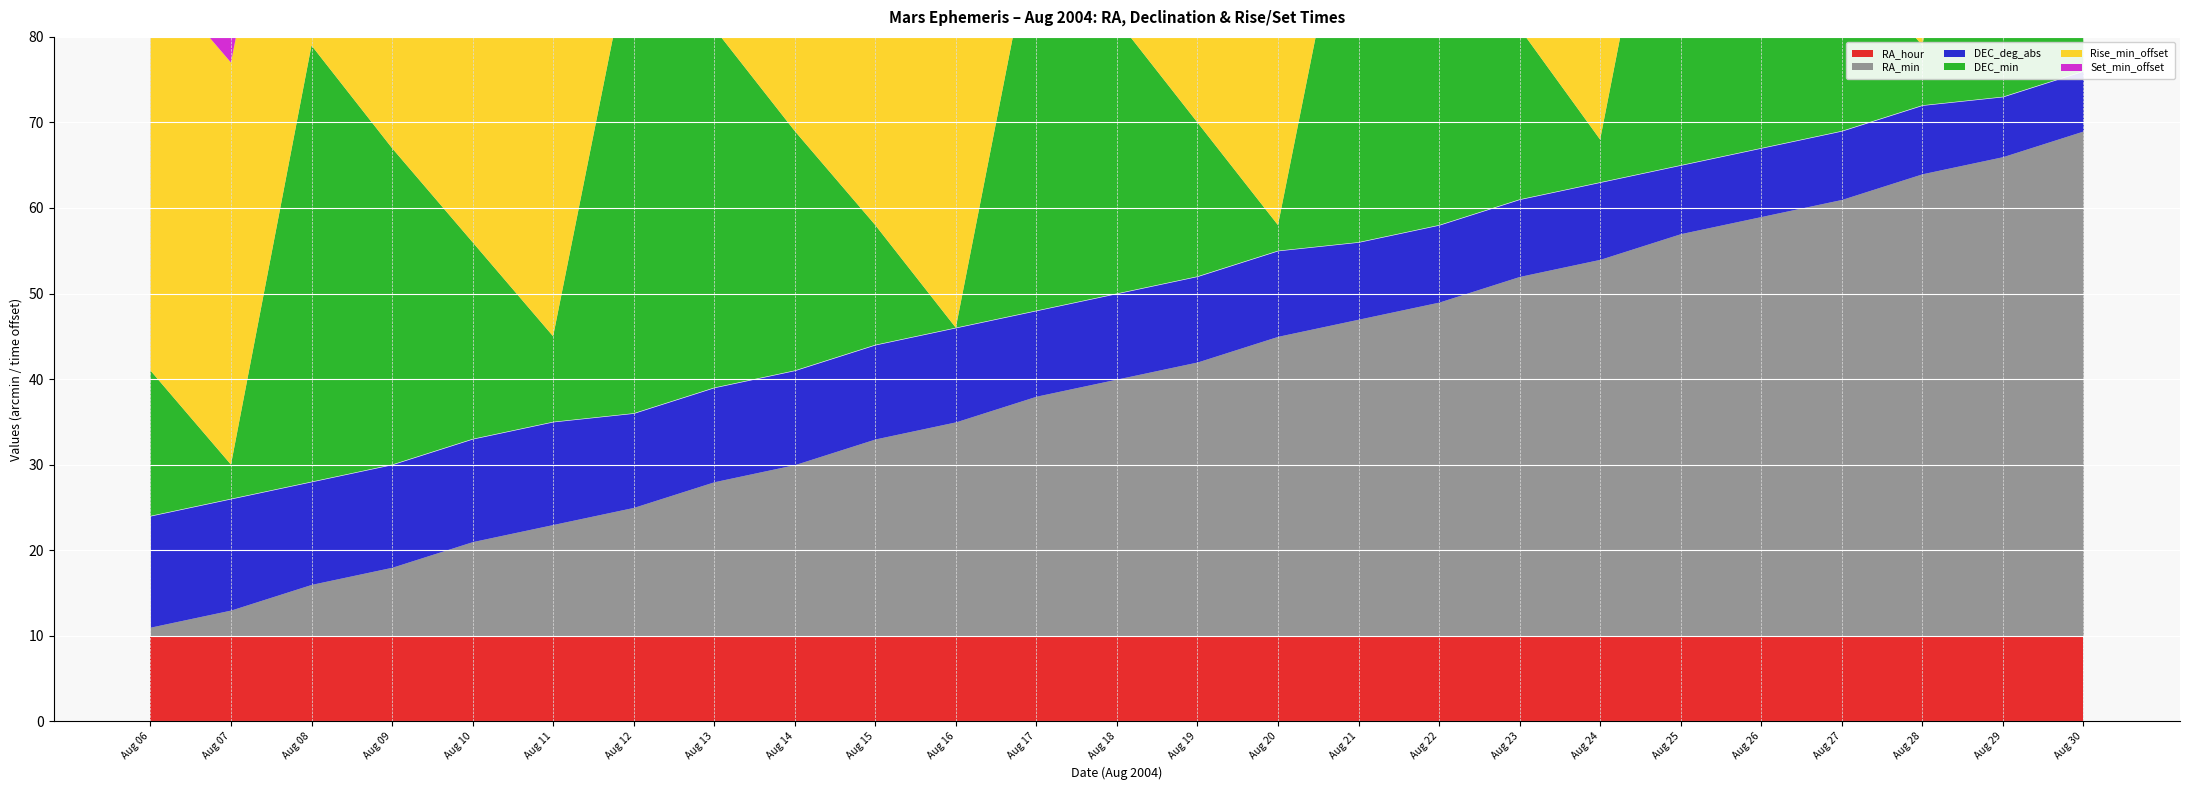

What is the average value of the Rise_min_offset series?

40